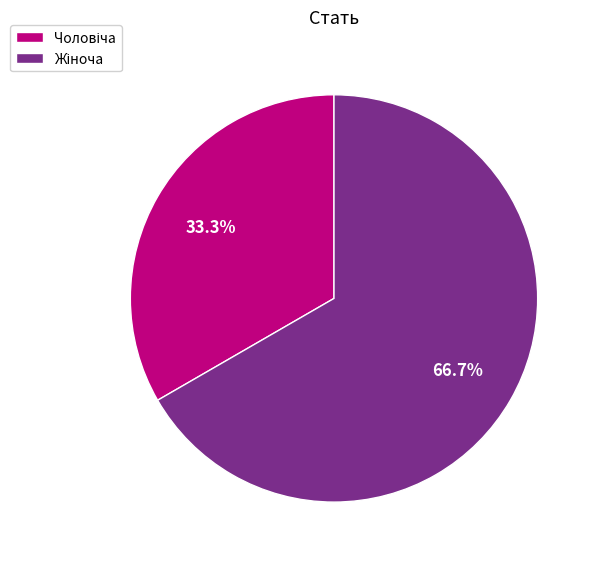

Does any single category account for the majority?

Yes